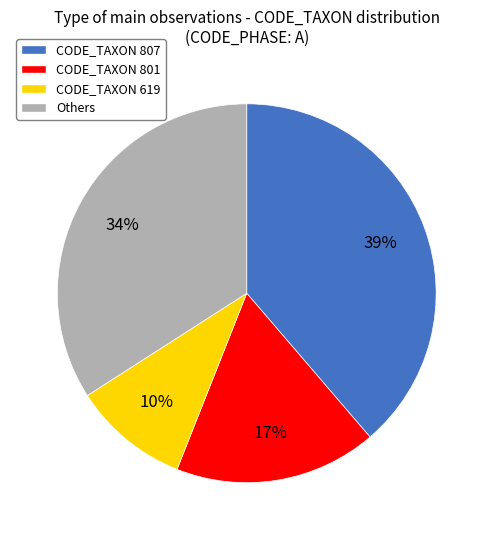

Approximately how many times larger is the value at Others compared to CODE_TAXON 619?

3.4